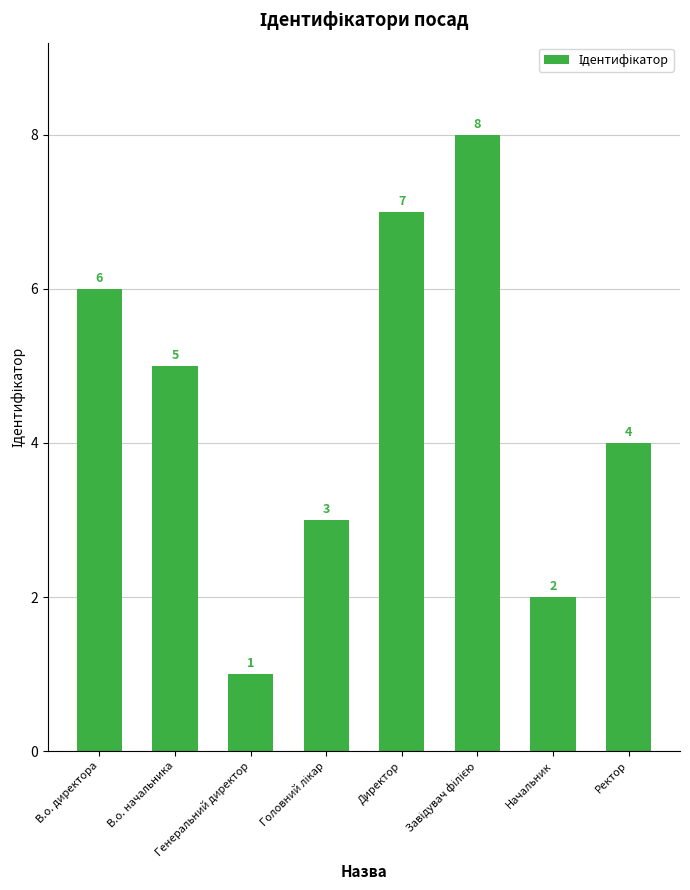

What is the difference between the maximum and minimum values?

7